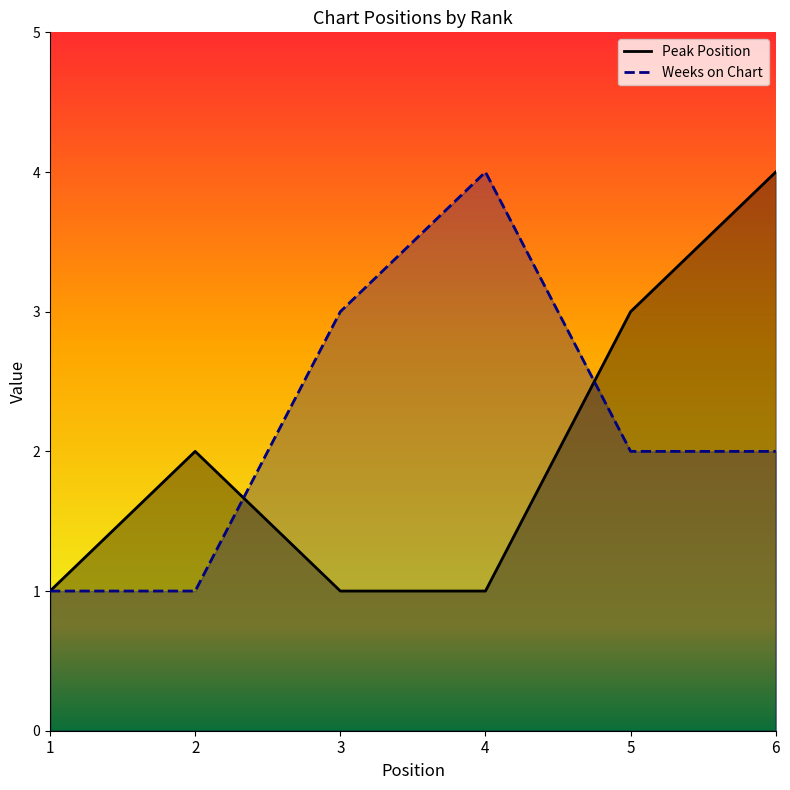

Reading left to right, what are all the values shown in this chart?

Peak Position: 1=1	2=2	3=1	4=1	5=3	6=4
Weeks on Chart: 1=1	2=1	3=3	4=4	5=2	6=2